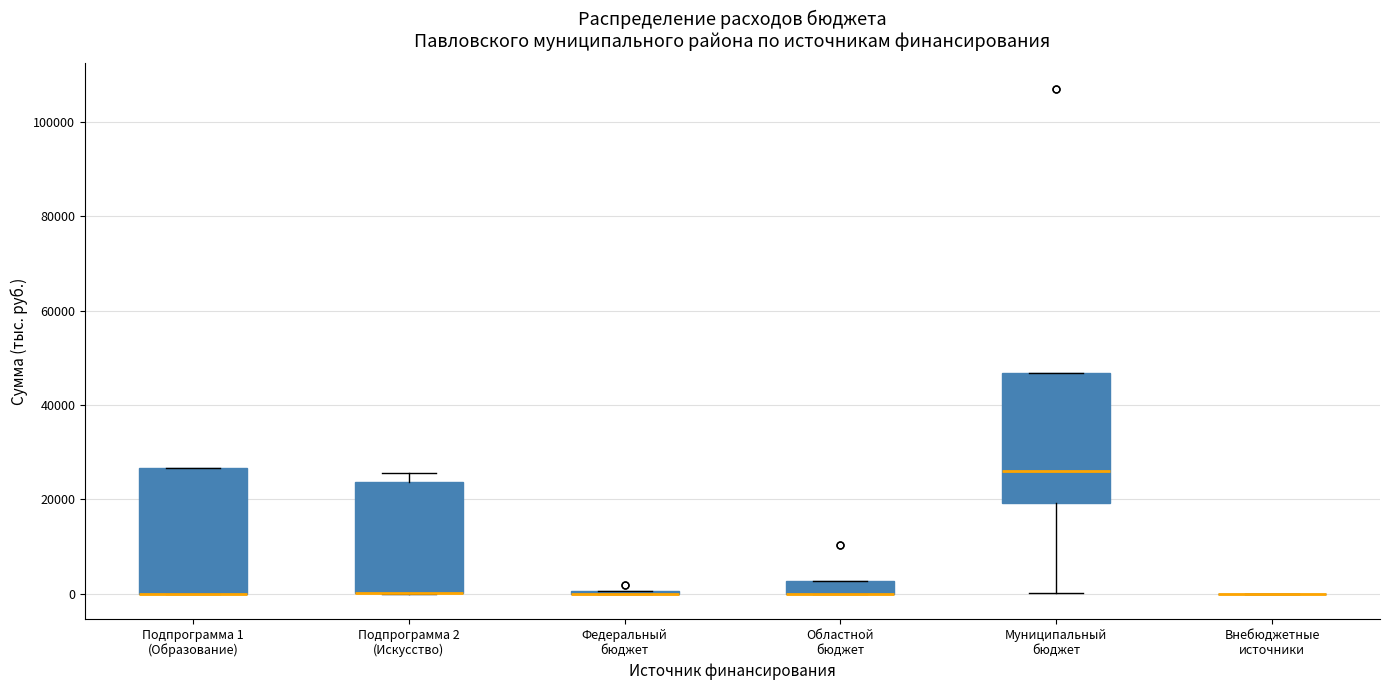

Where is the lower edge of the box for Областной бюджет on the y-axis? The values are not printed on the chart, so give them approximately, as read against the axis.

0